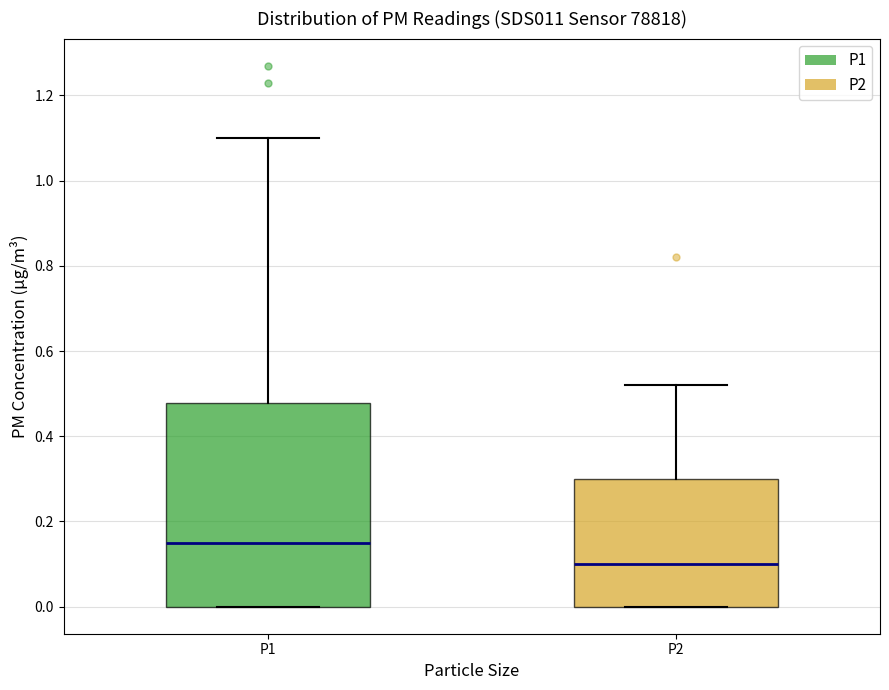

Reading left to right, read every box against the y-axis: the position of its median line, the range the box covers, and the ends of its whiskers. The values are not printed on the chart, so give them approximately, as read against the axis.

P1: median 0.16, box 0.00 to 0.48, whiskers 0.00 to 1.10
P2: median 0.10, box 0.00 to 0.30, whiskers 0.00 to 0.52